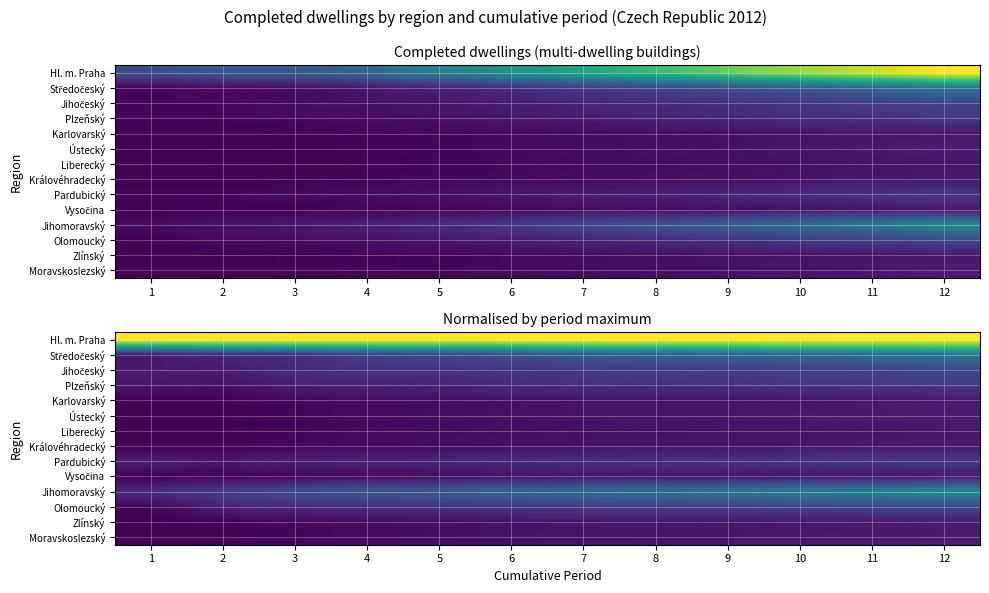

At which category is the sum across all series the highest?

12